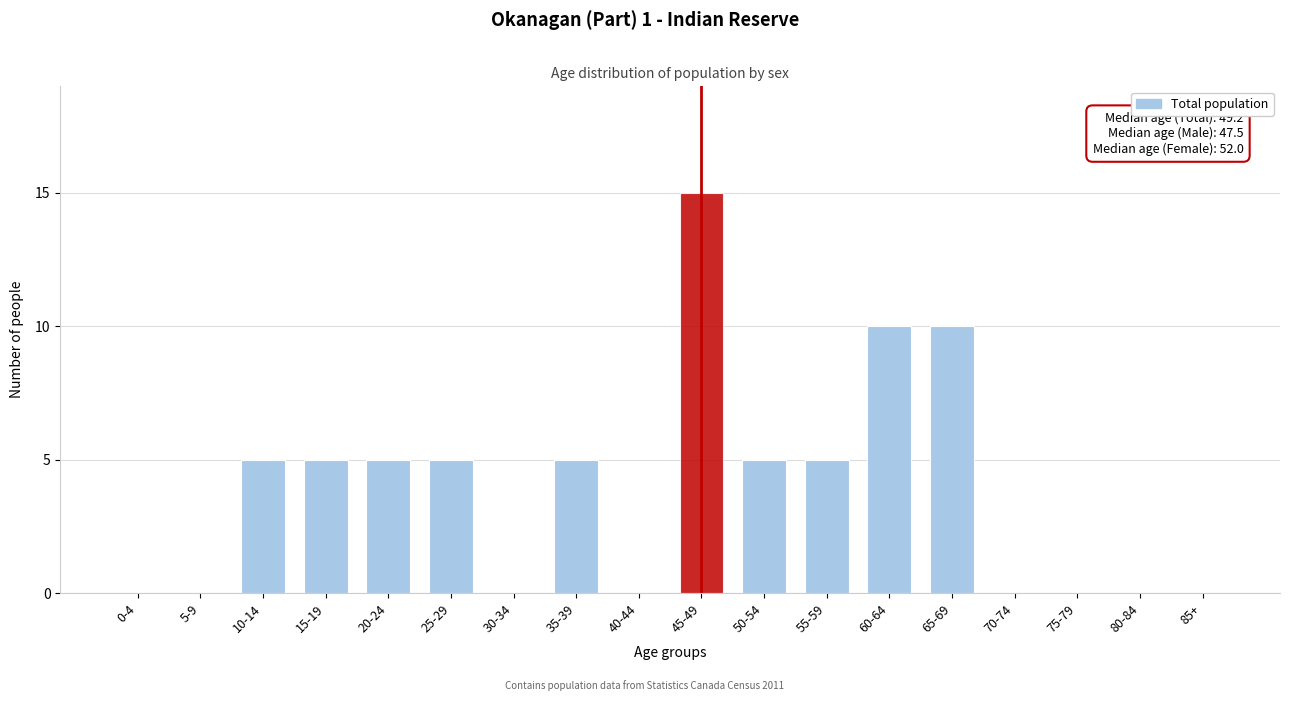

Reading right to left, list all the values displayed in this chart.

85+=0	80-84=0	75-79=0	70-74=0	65-69=10	60-64=10	55-59=5	50-54=5	45-49=15	40-44=0	35-39=5	30-34=0	25-29=5	20-24=5	15-19=5	10-14=5	5-9=0	0-4=0